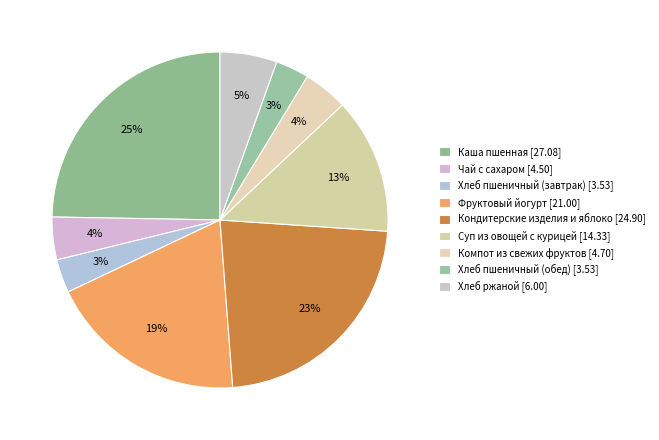

How many segments does this pie chart have?

9